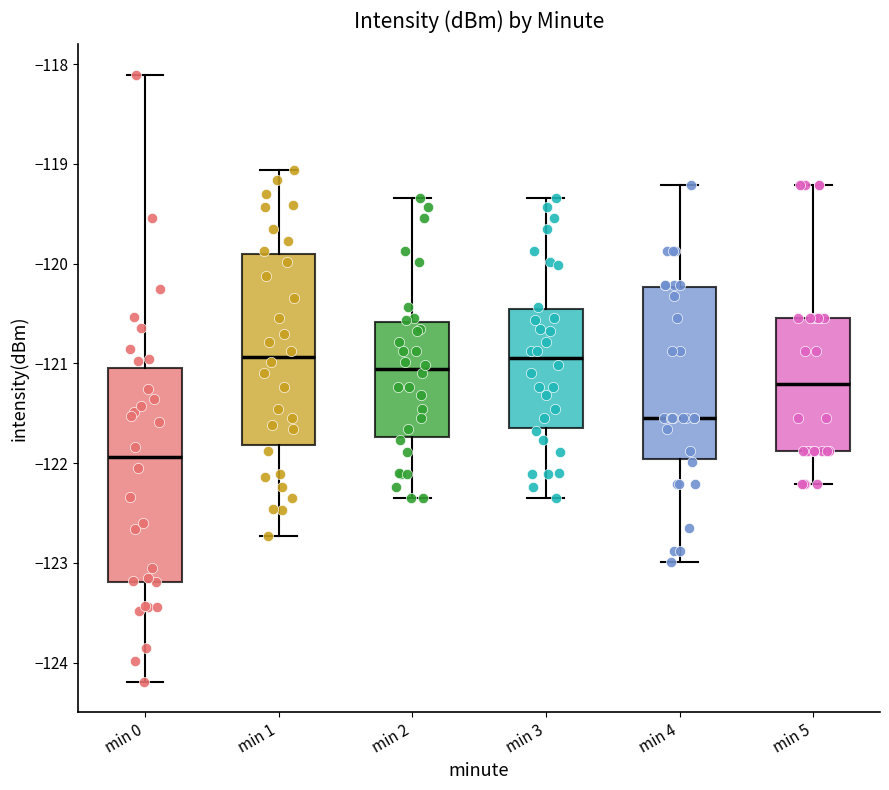

Where does the median line of the box for min 0 sit on the y-axis? The values are not printed on the chart, so give them approximately, as read against the axis.

-121.9